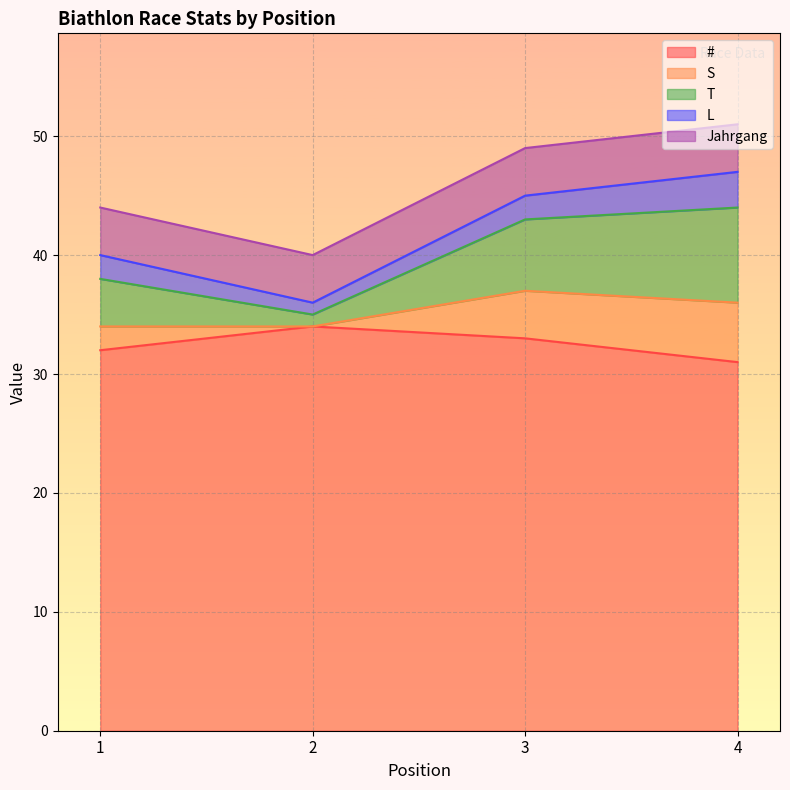

How many data points does each series have?

4